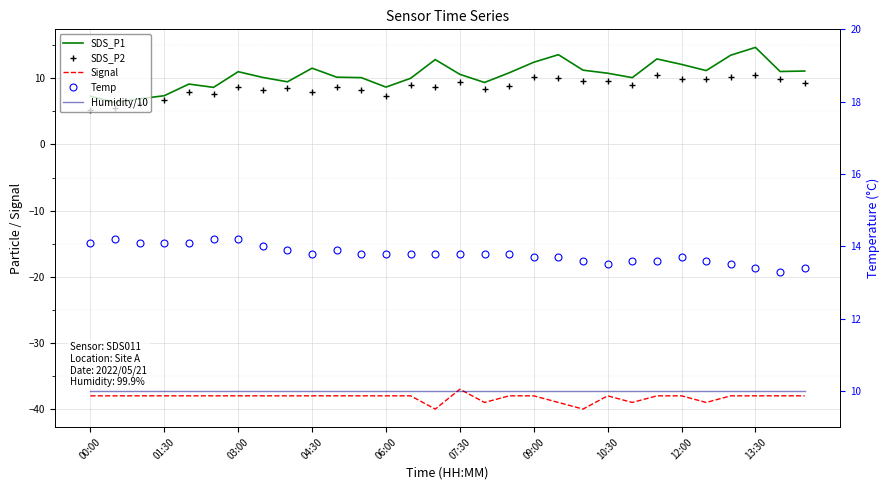

At how many categories does at least one series exceed 6?

30